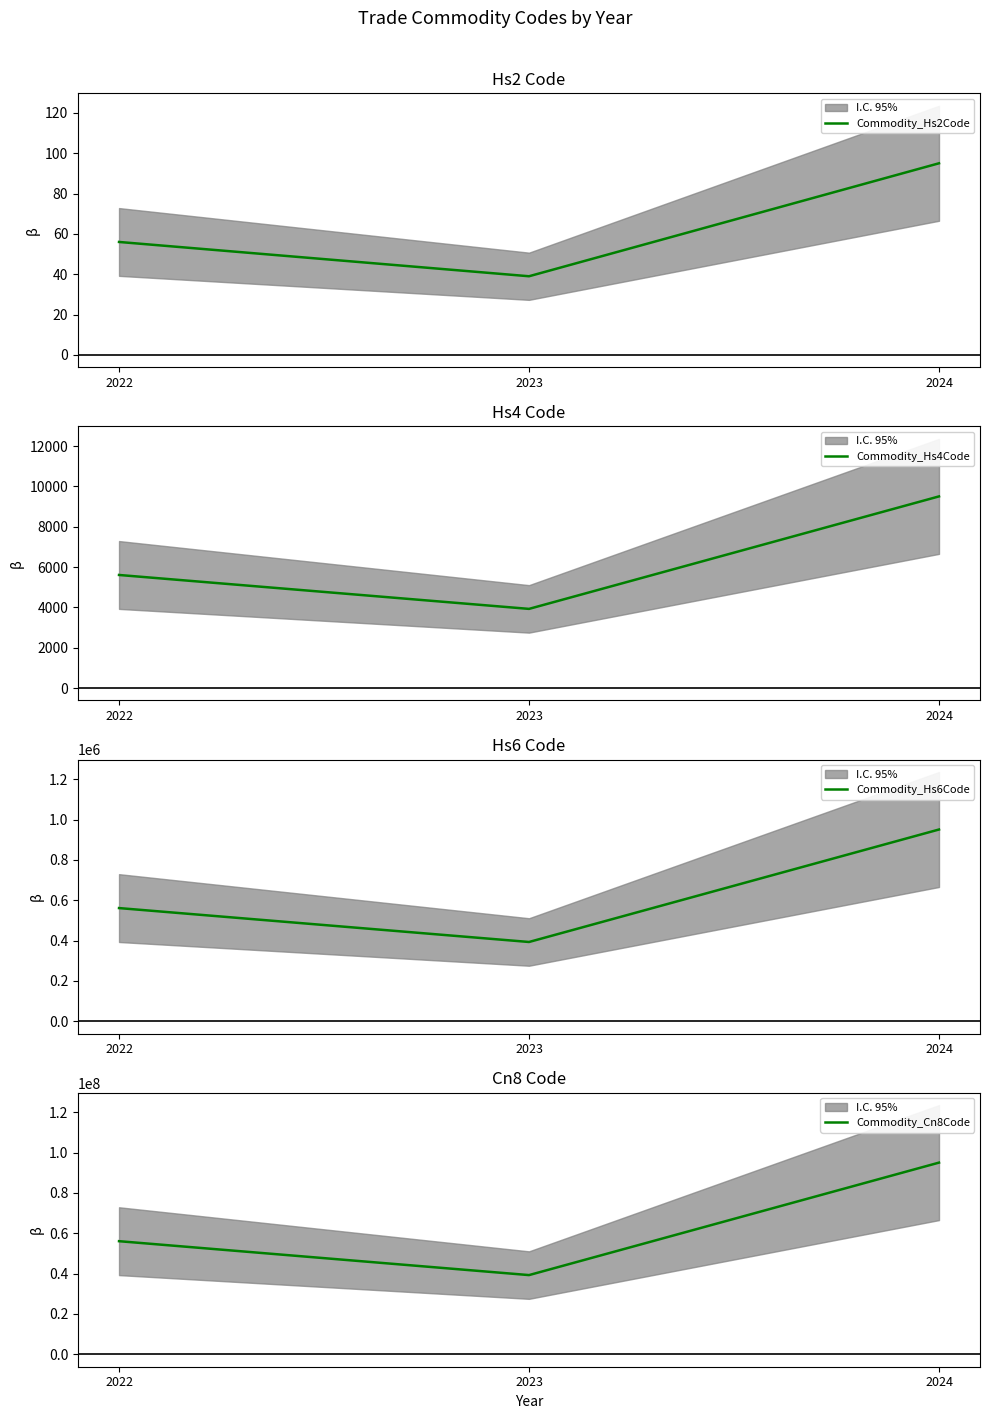

What is the average value of the Commodity_Hs2Code series?

63